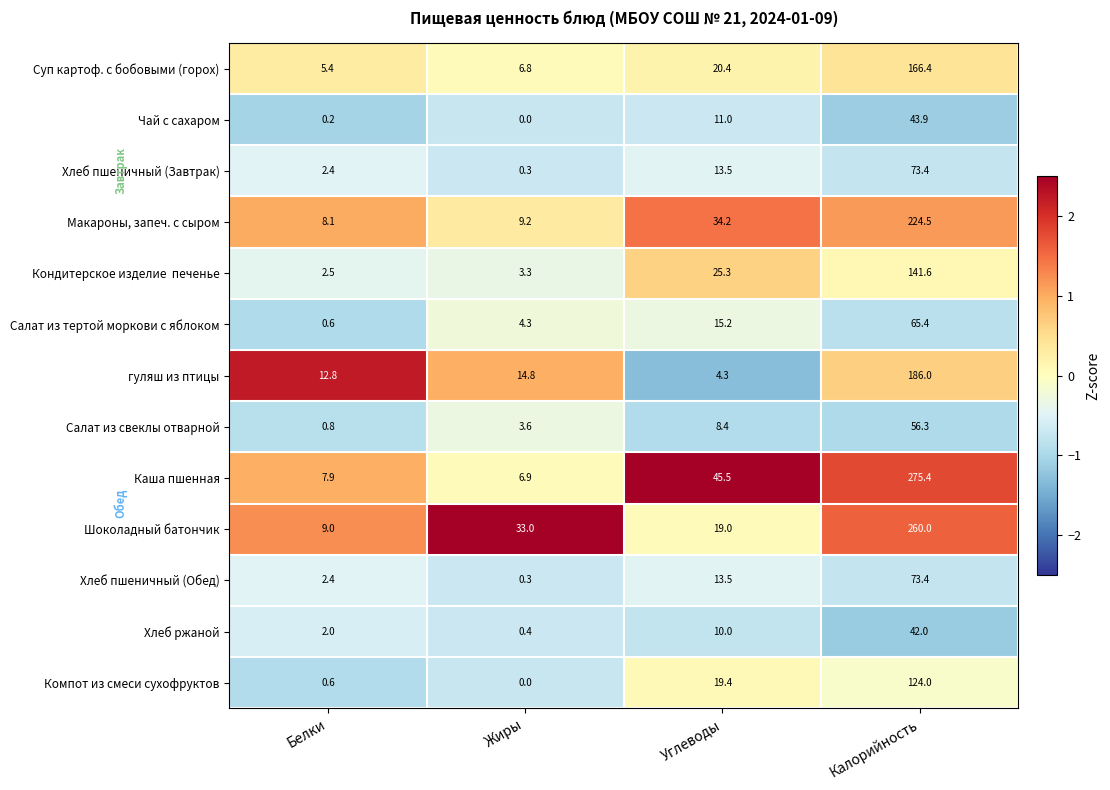

At which category is the sum across all series the highest?

Калорийность